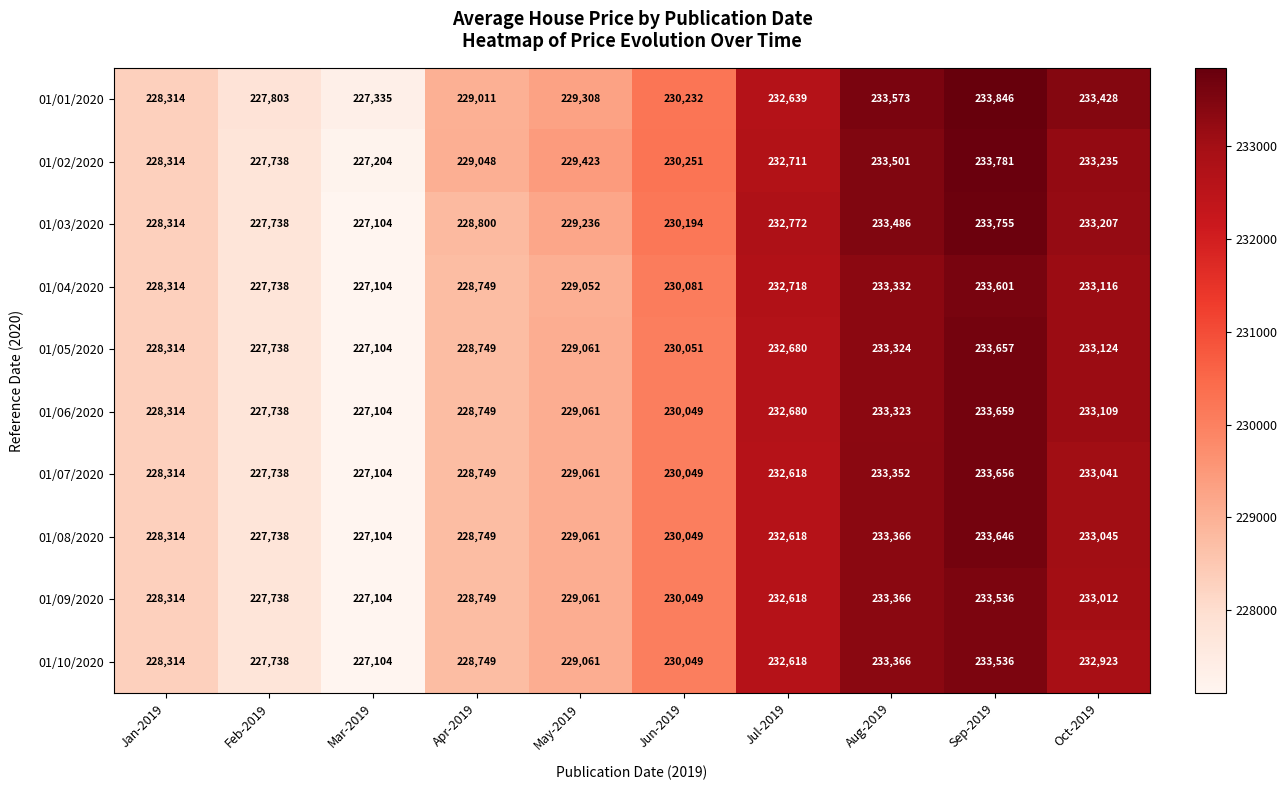

True or false: 01/06/2020 has a value of 95045 at Mar-2019.

False